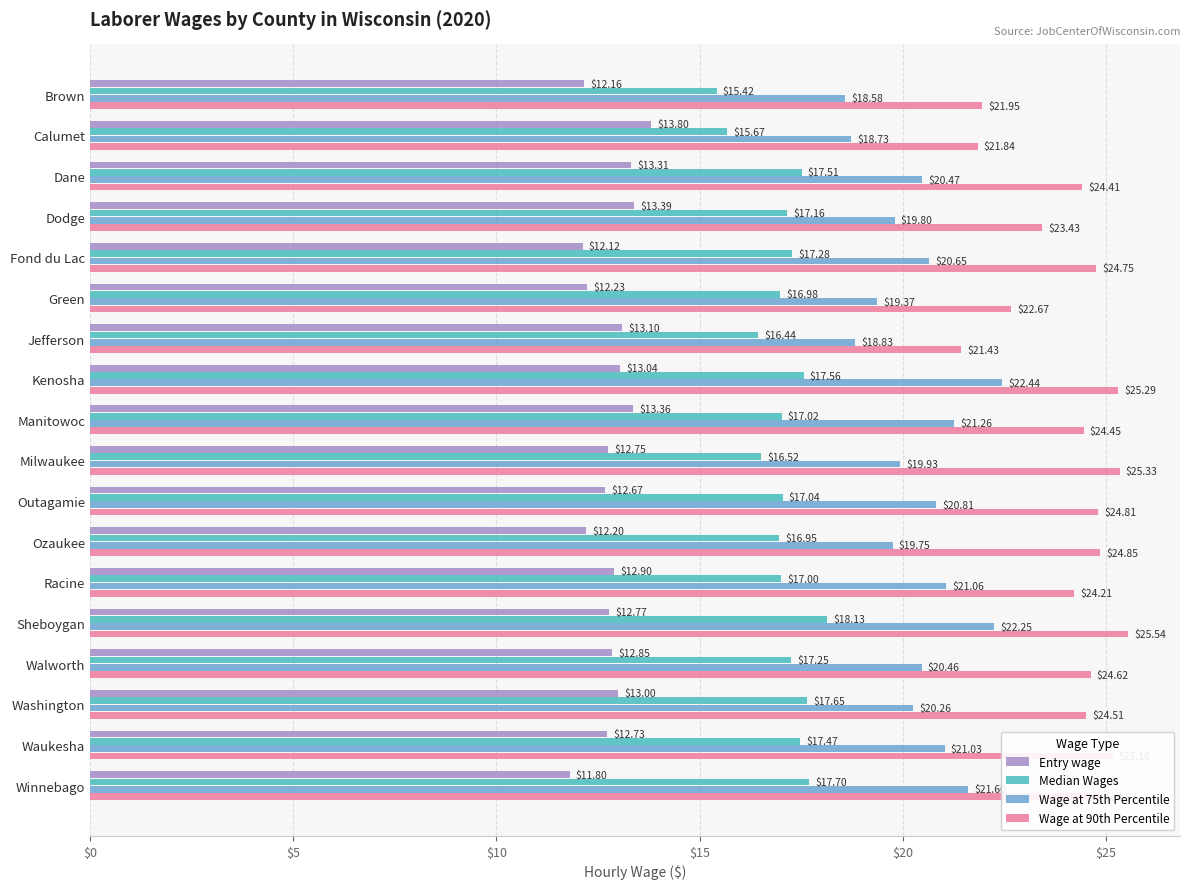

Rank the categories by Entry wage value from highest to lowest.

Calumet, Dodge, Manitowoc, Dane, Jefferson, Kenosha, Washington, Racine, Walworth, Sheboygan, Milwaukee, Waukesha, Outagamie, Green, Ozaukee, Brown, Fond du Lac, Winnebago